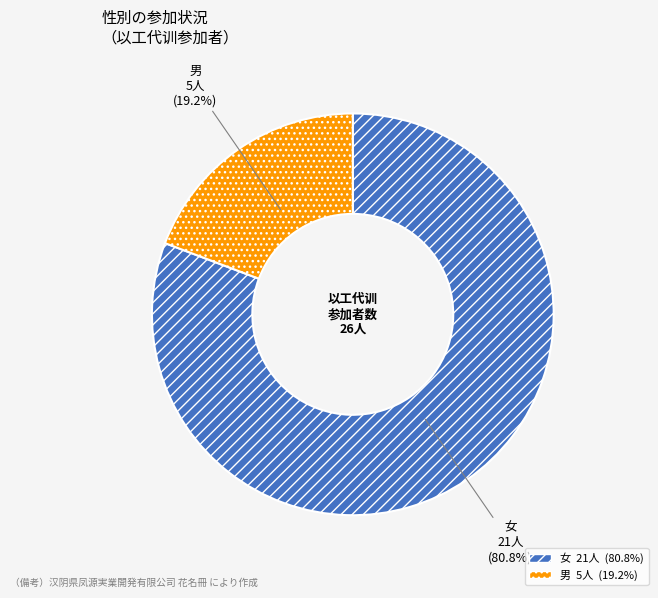

Rank the categories by value from lowest to highest.

男, 女